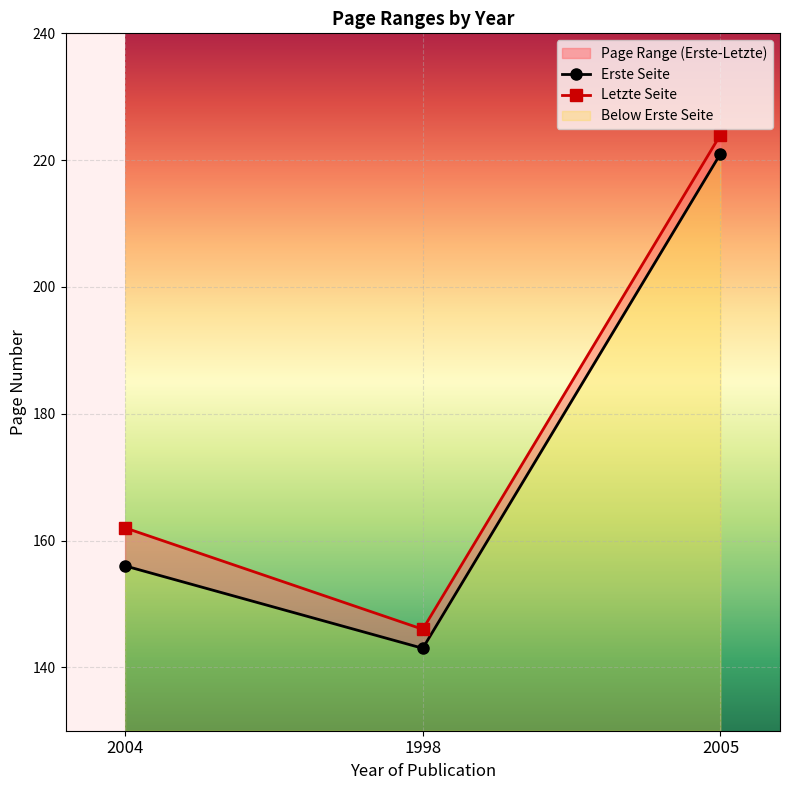

What is the difference between the Letzte Seite values at 2004 and 2005?

62